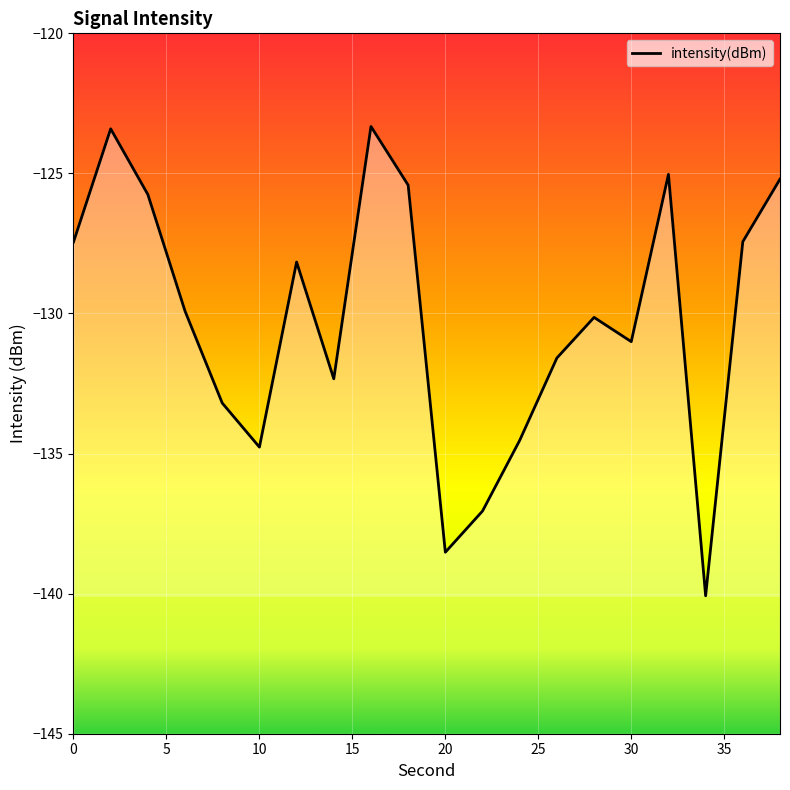

What is the greatest value displayed?

-123.3